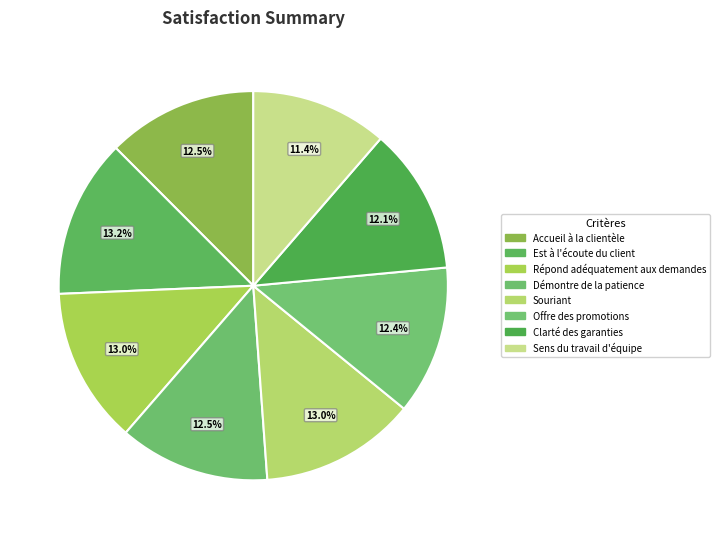

Is Clarté des garanties the majority of the pie?

No